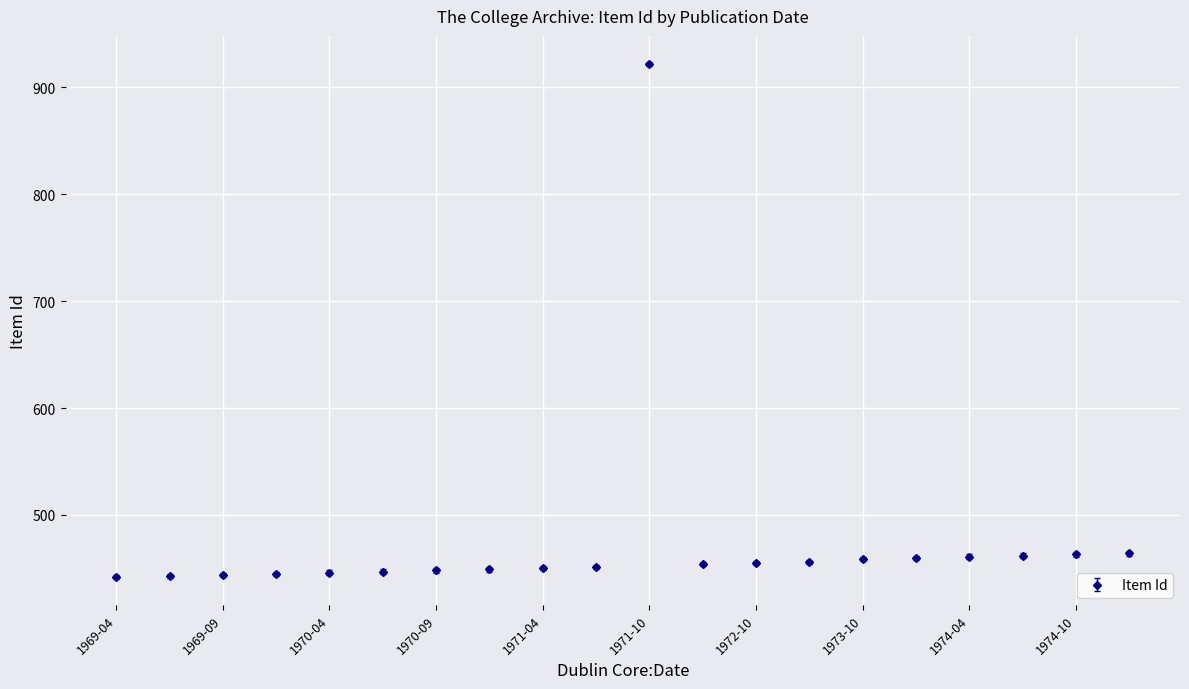

What is the value of the 6th point from the left?

447